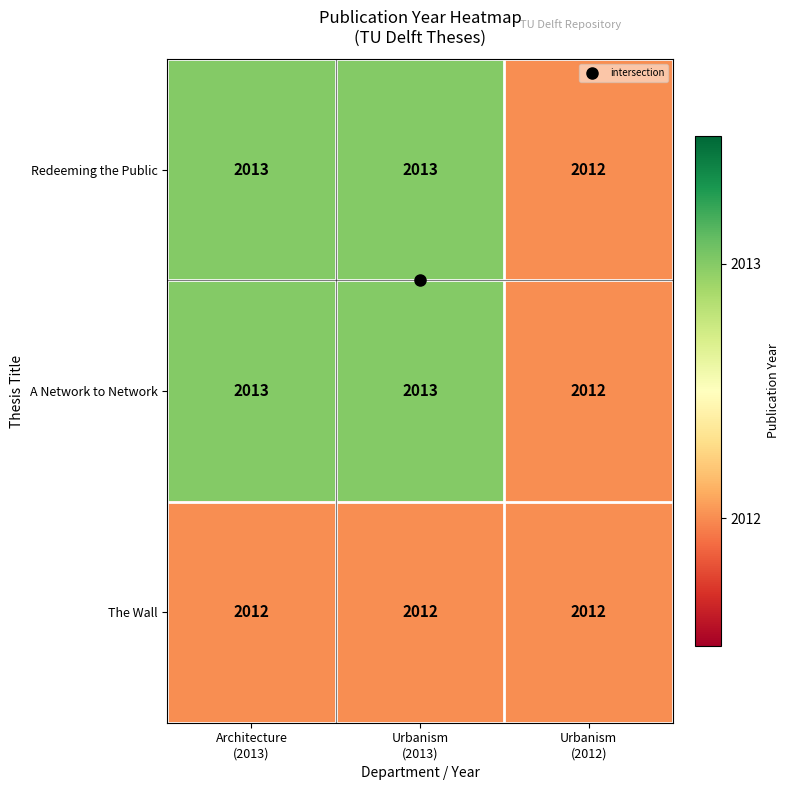

How many Redeeming the Public values are between 2012 and 2013?

3